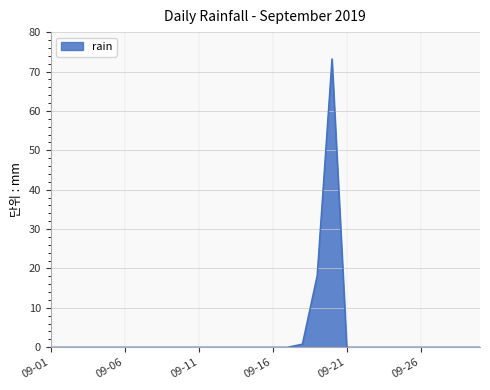

True or false: there are more than 0 points higher than both neighbors.

True